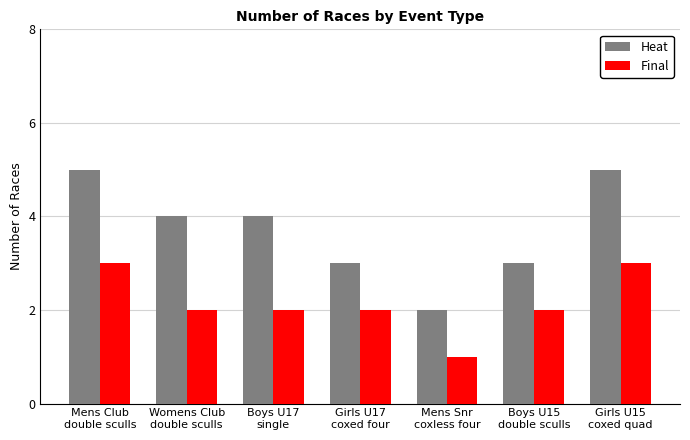

How many series are shown in this chart?

2